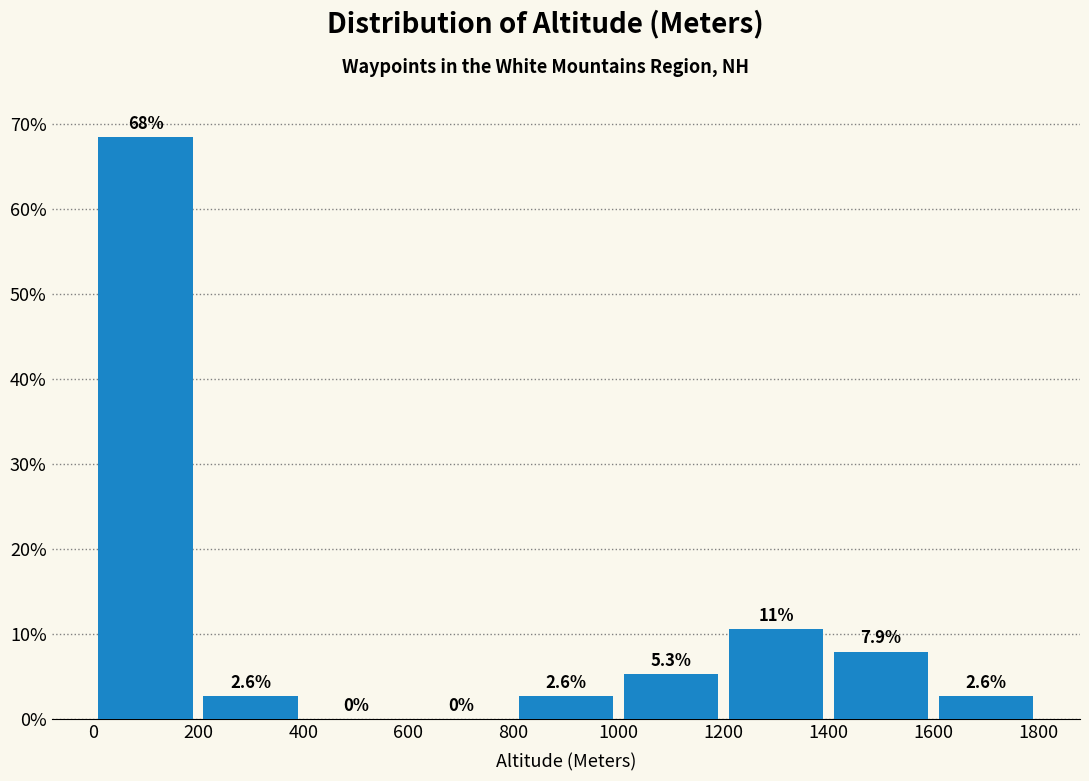

Which range on the x-axis has the tallest bar?

0 to 200